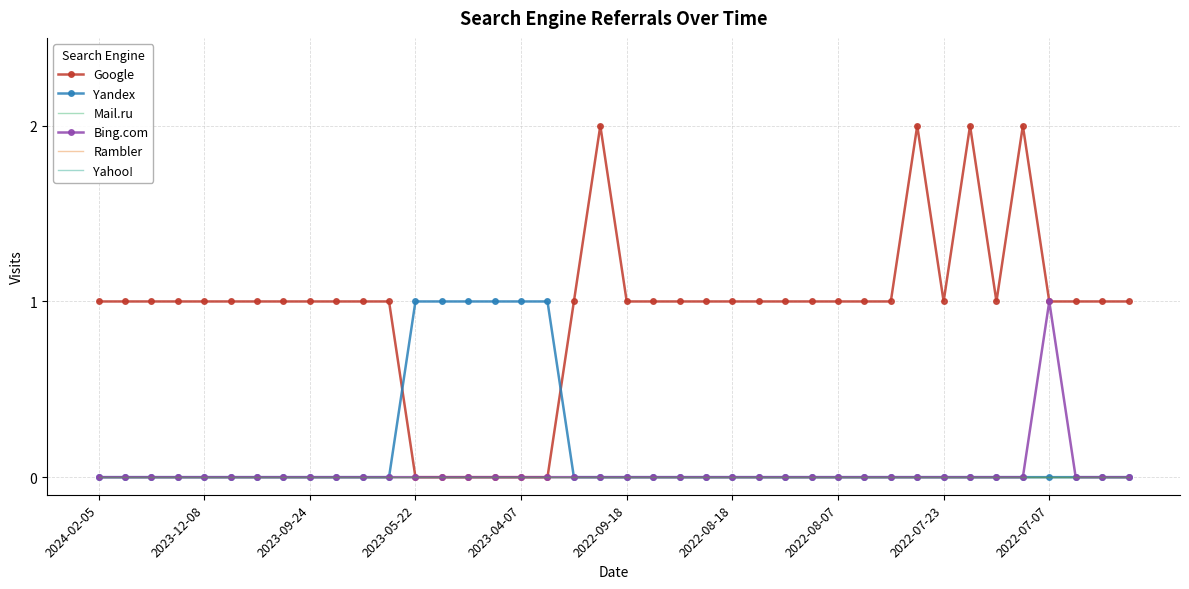

Reading left to right, list all the values displayed in this chart.

Google: 1	1	1	1	1	1	1	1	1	1	1	1	0	0	0	0	0	0	1	2	1	1	1	1	1	1	1	1	1	1	1	2	1	2	1	2	1	1	1	1
Yandex: 0	0	0	0	0	0	0	0	0	0	0	0	1	1	1	1	1	1	0	0	0	0	0	0	0	0	0	0	0	0	0	0	0	0	0	0	0	0	0	0
Mail.ru: 0	0	0	0	0	0	0	0	0	0	0	0	0	0	0	0	0	0	0	0	0	0	0	0	0	0	0	0	0	0	0	0	0	0	0	0	0	0	0	0
Bing.com: 0	0	0	0	0	0	0	0	0	0	0	0	0	0	0	0	0	0	0	0	0	0	0	0	0	0	0	0	0	0	0	0	0	0	0	0	1	0	0	0
Rambler: 0	0	0	0	0	0	0	0	0	0	0	0	0	0	0	0	0	0	0	0	0	0	0	0	0	0	0	0	0	0	0	0	0	0	0	0	0	0	0	0
Yahoo!: 0	0	0	0	0	0	0	0	0	0	0	0	0	0	0	0	0	0	0	0	0	0	0	0	0	0	0	0	0	0	0	0	0	0	0	0	0	0	0	0